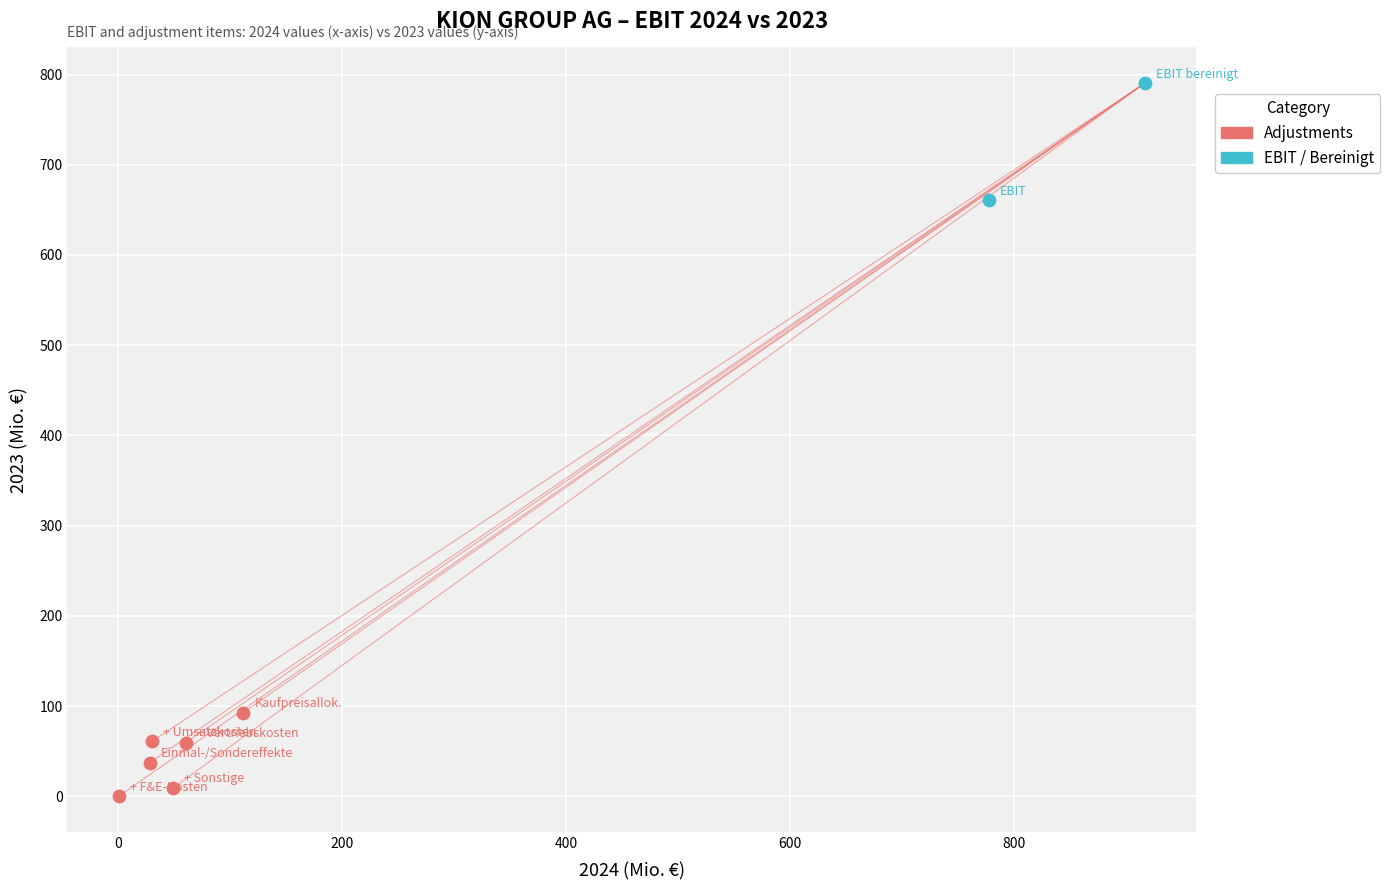

What are all the series names shown in the legend?

Adjustments, EBIT / Bereinigt